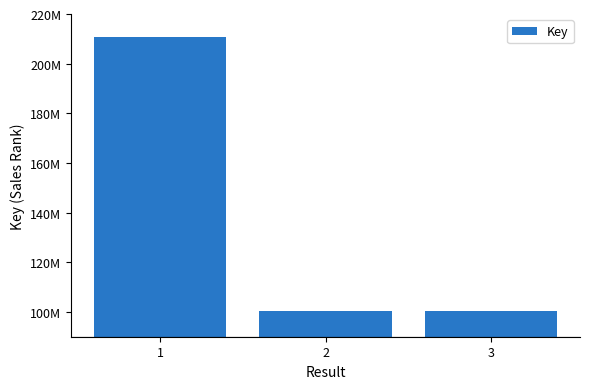

Between 3 and 1, which is larger?

1